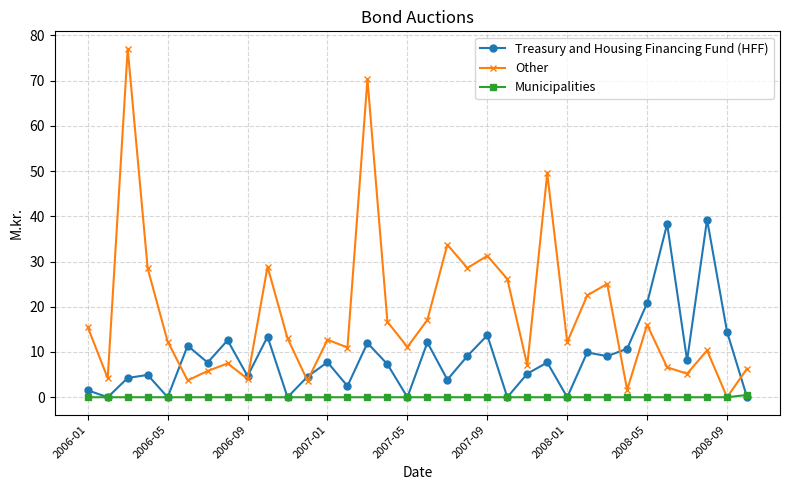

Which series has the largest total across all categories?

Other